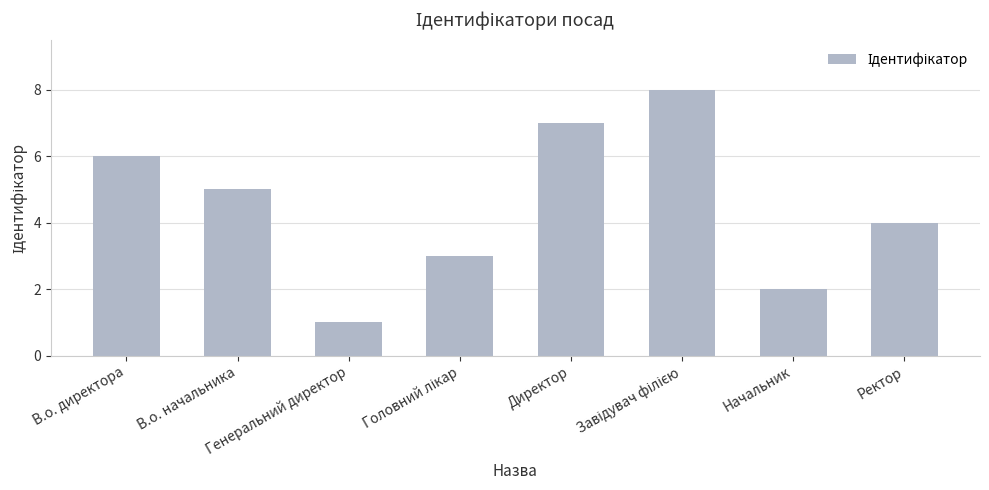

What is the maximum value shown in the chart?

8